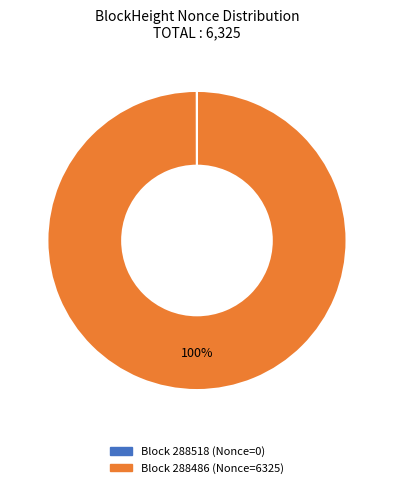

Is there a majority slice in this chart?

Yes